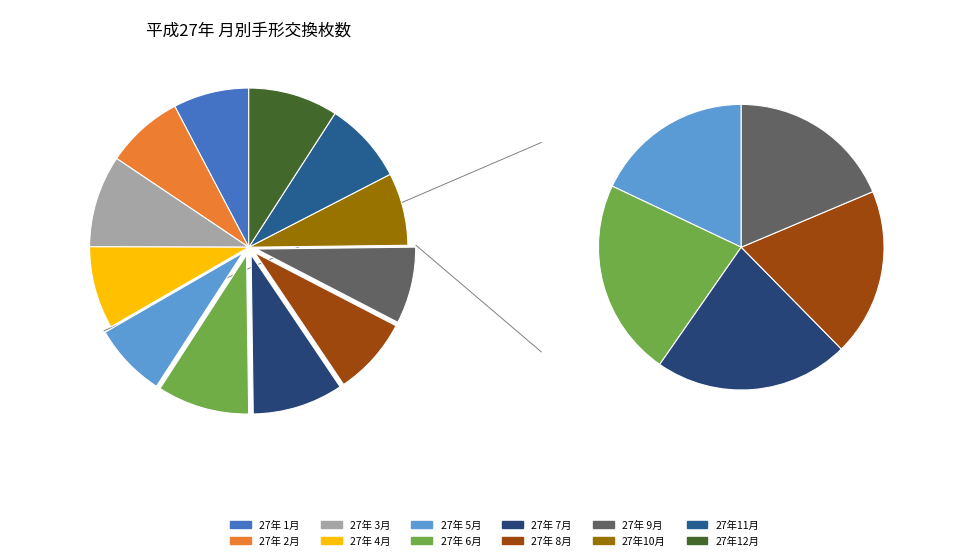

Combined, what portion of the pie is 27年 1月 and 27年 4月?

16.1%